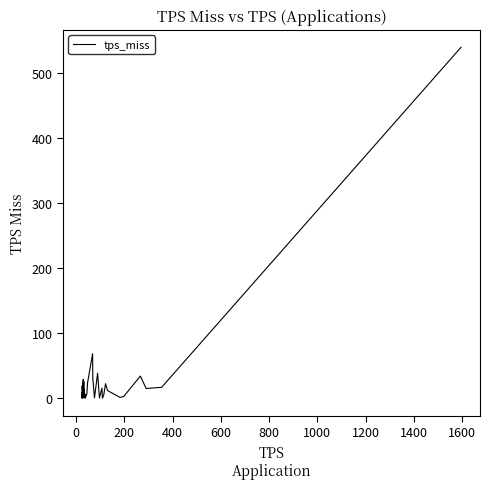

What is the difference between the maximum and minimum values?

539.4